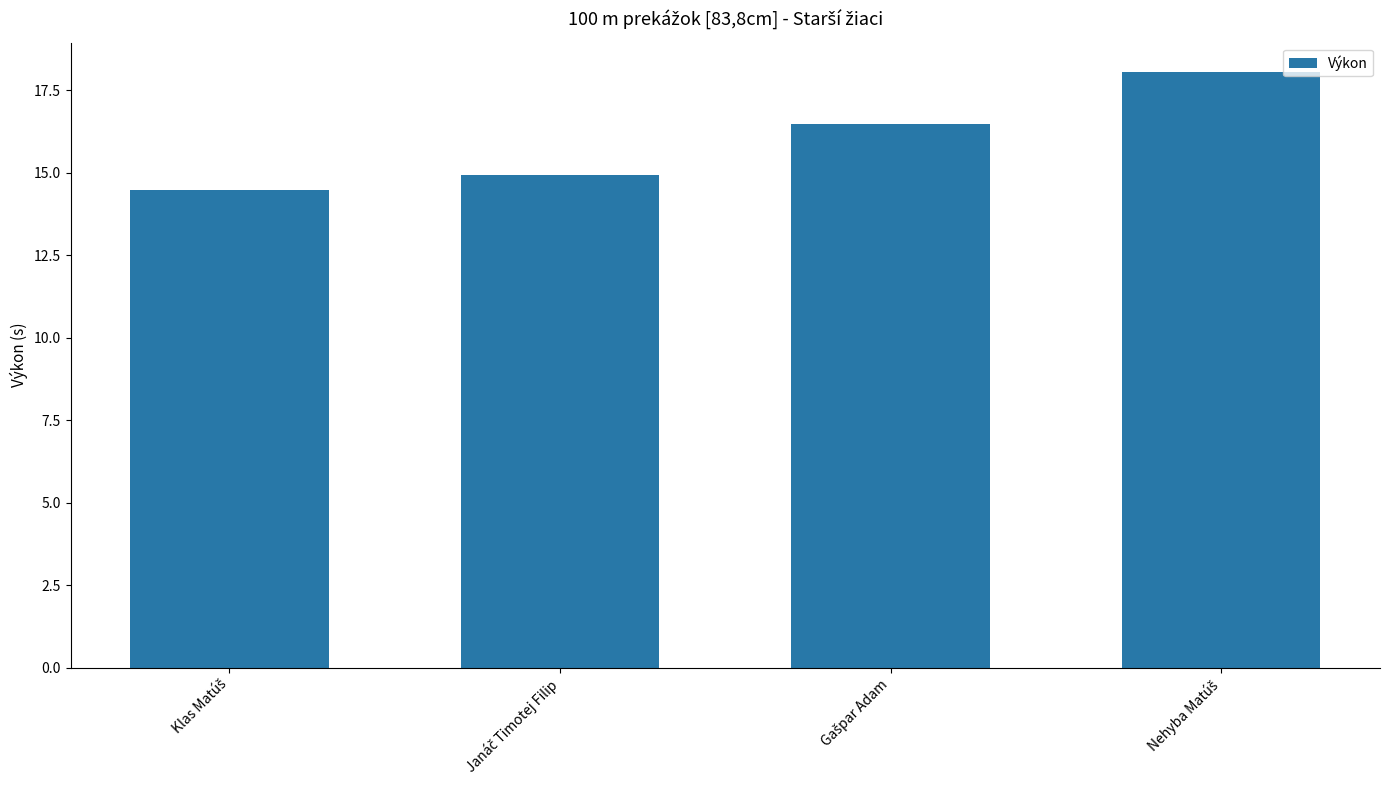

What is the difference between the maximum and minimum values?

3.6